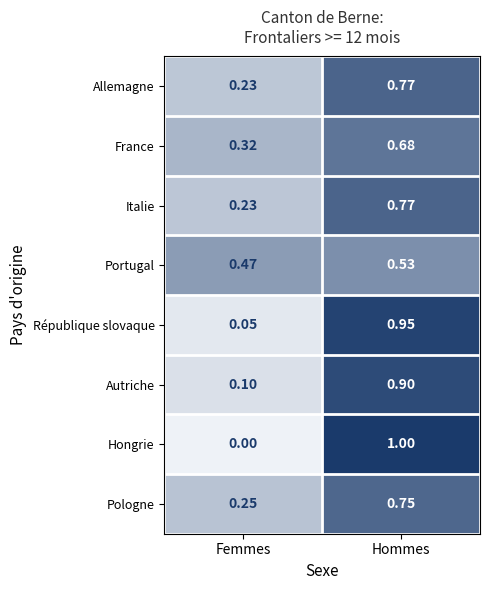

Which series changed the most between Femmes and Hommes?

Hongrie